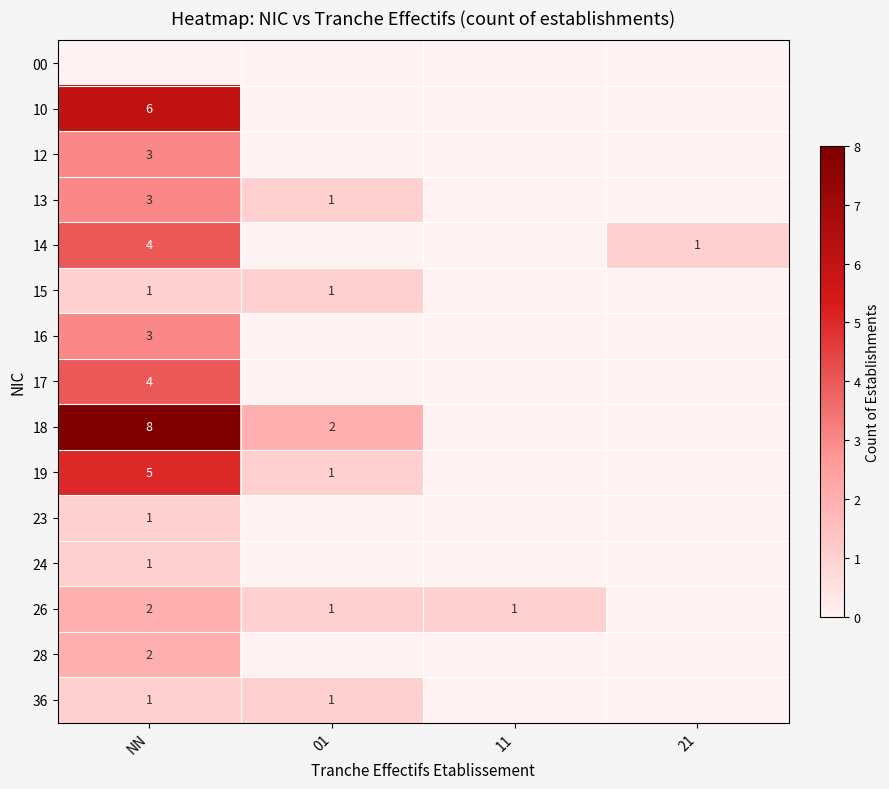

What is the spread (max minus min) of values at NN?

8